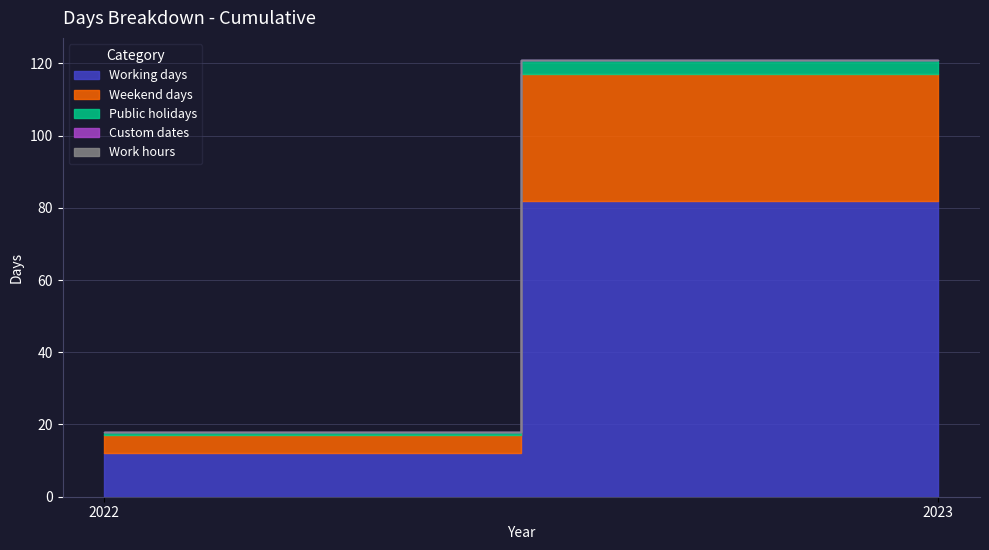

How many values in the Working days series are below 82?

1